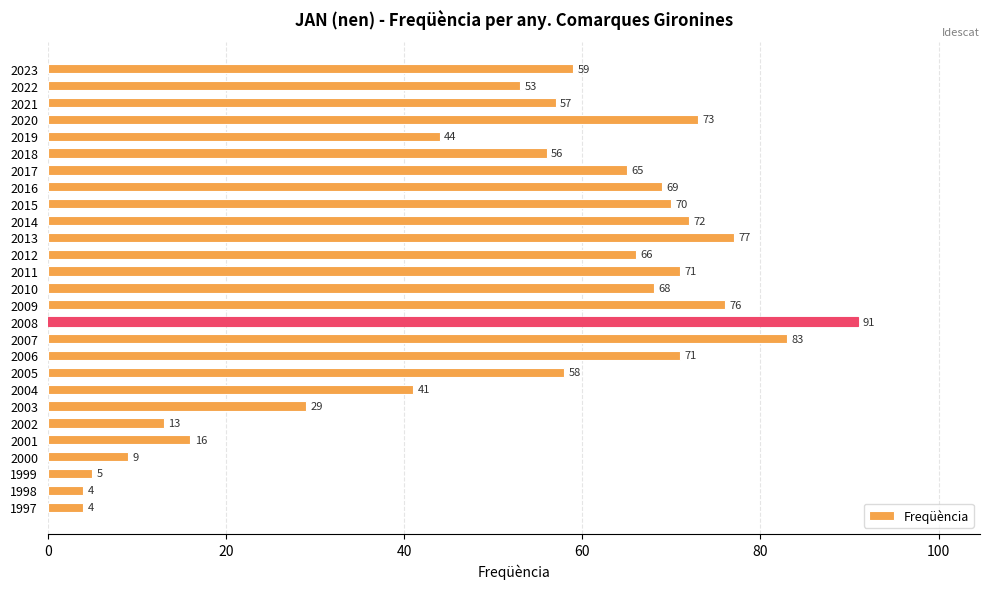

Is it true that the value at 1998 is 4?

True